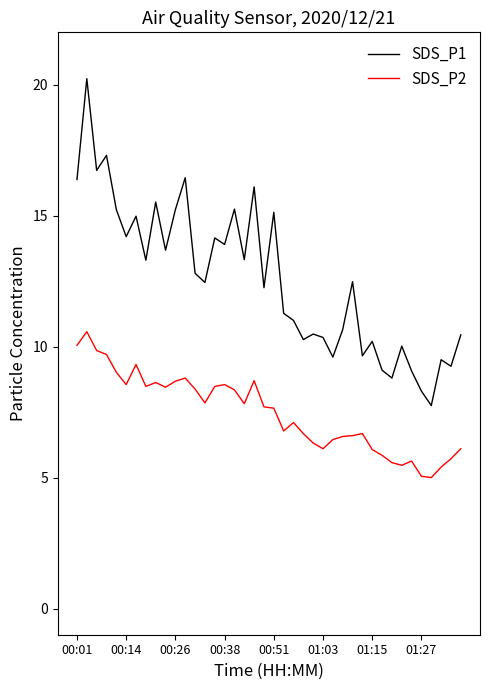

Which series has the widest spread of values?

SDS_P1